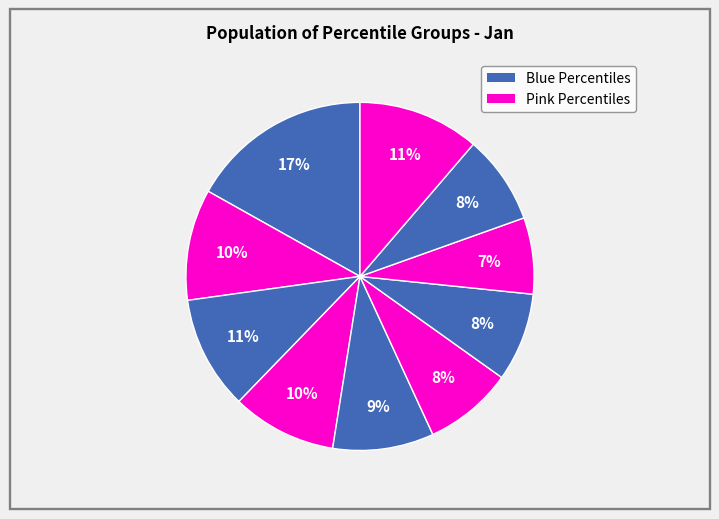

Count the number of slices in the pie.

10